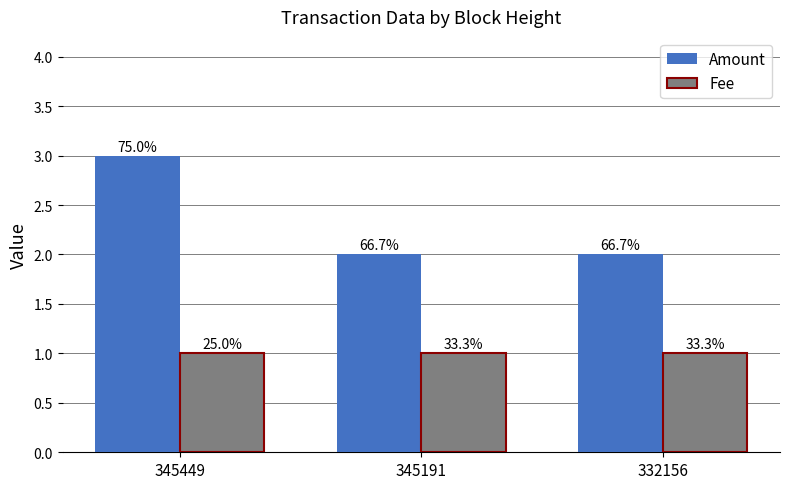

What is the sum of the Fee values at 345449 and 345191?

2.0